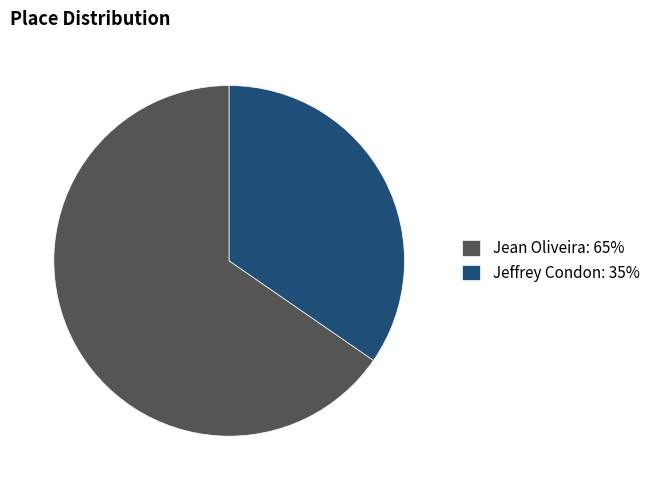

True or false: Jeffrey Condon accounts for 35% of the total.

True